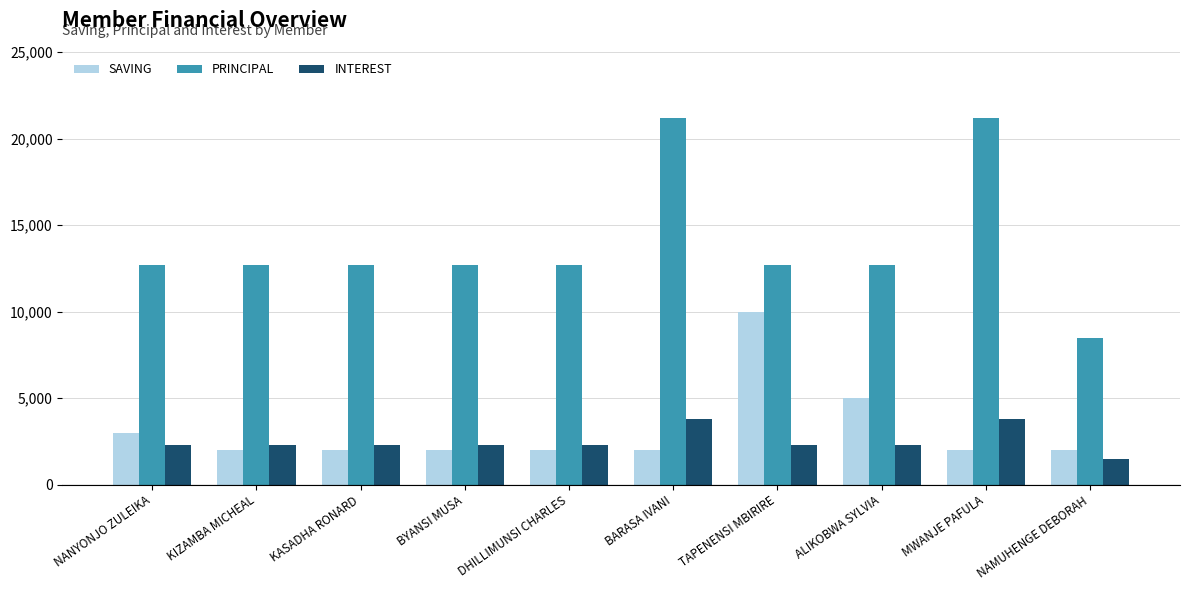

What is the greatest value displayed?

21200